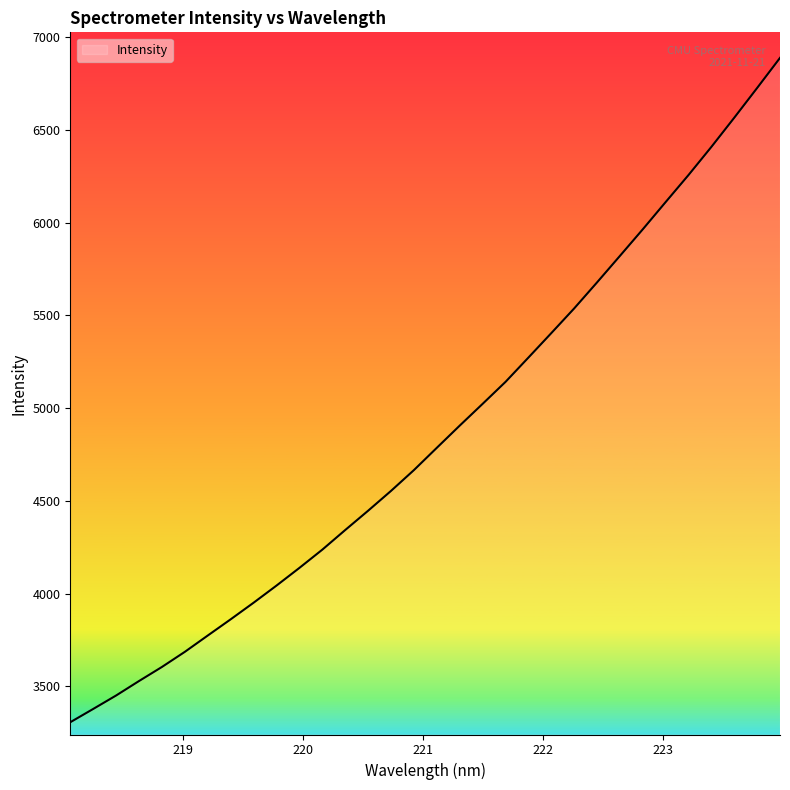

What is the smallest value displayed?

3306.4